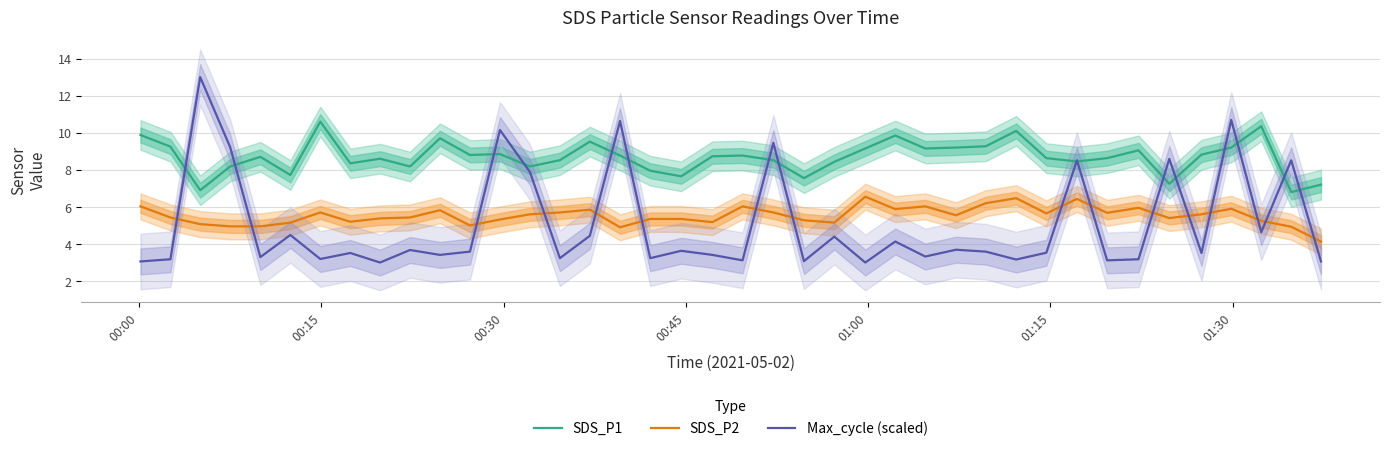

What is the difference between the maximum and minimum values in the SDS_P2 series?

2.4